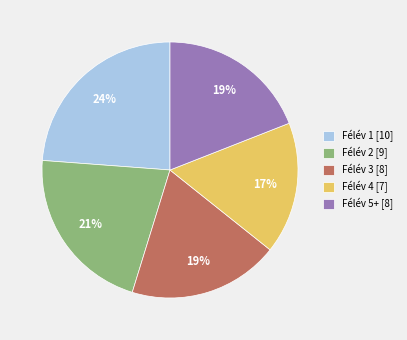

Which slice is the largest?

Félév 1 [10]